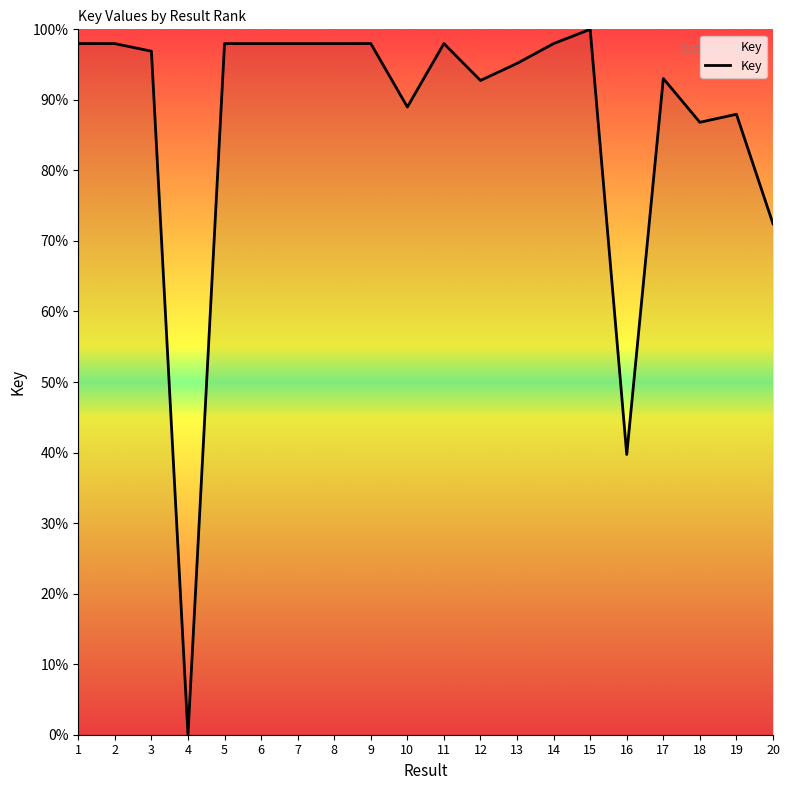

True or false: the data shows 37.5 at 8.

False